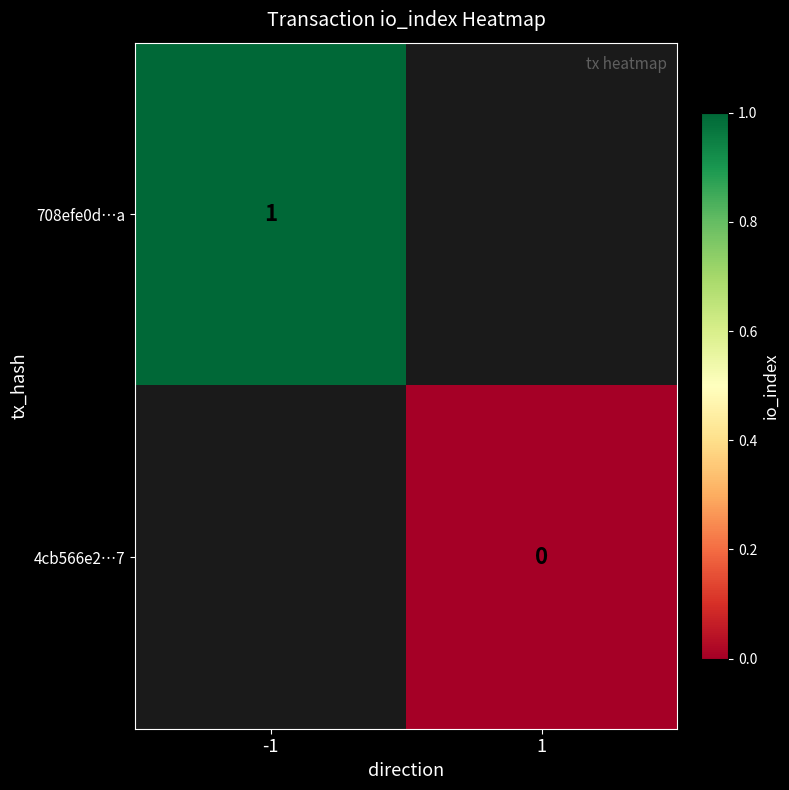

The 708efe0d…a series shows 1 at -1. True or false?

True